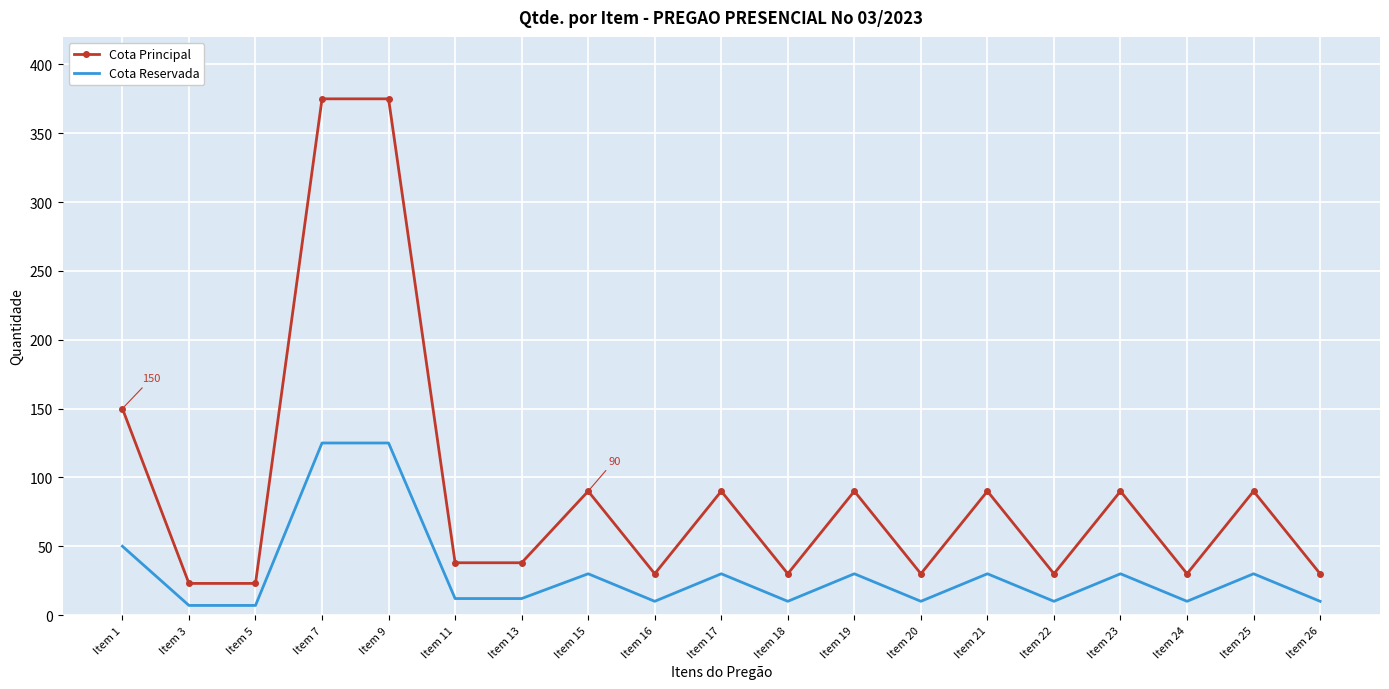

What is the greatest value displayed?

375